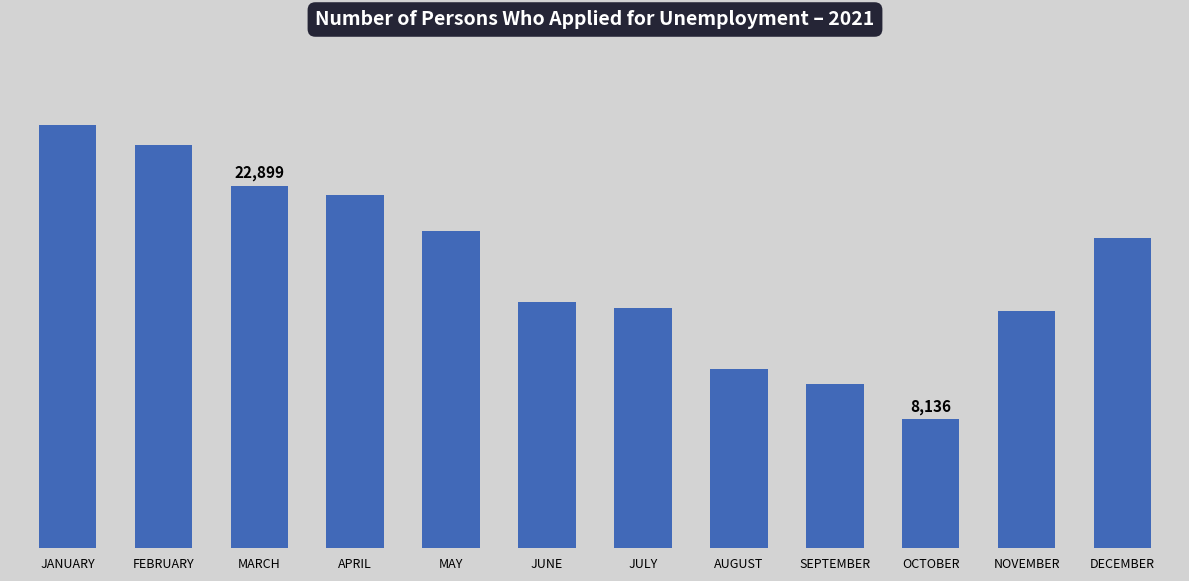

Does the chart contain any negative values?

No